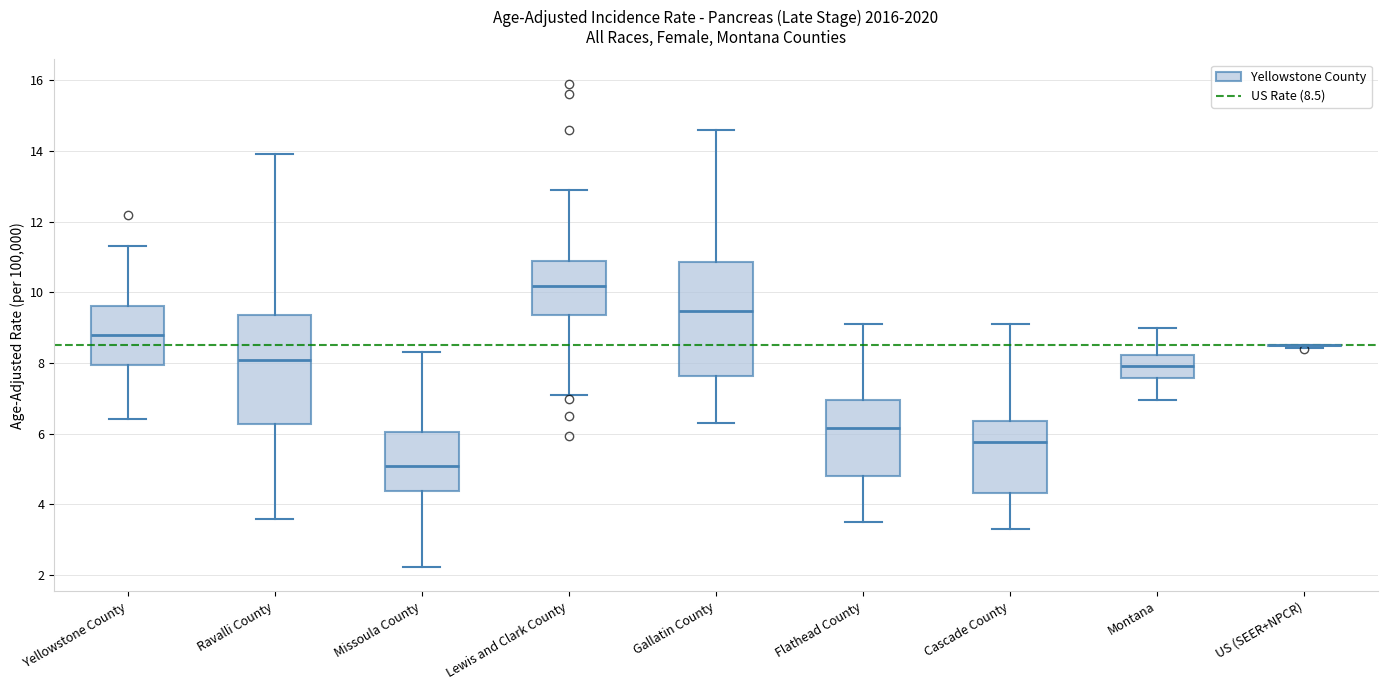

Reading left to right, read every box against the y-axis: the position of its median line, the range the box covers, and the ends of its whiskers. The values are not printed on the chart, so give them approximately, as read against the axis.

Yellowstone County: median 8.8, box 8.0 to 9.6, whiskers 6.4 to 11.4
Ravalli County: median 8.0, box 6.2 to 9.4, whiskers 3.6 to 14.0
Missoula County: median 5.0, box 4.4 to 6.0, whiskers 2.2 to 8.4
Lewis and Clark County: median 10.2, box 9.4 to 10.8, whiskers 7.0 to 12.8
Gallatin County: median 9.4, box 7.6 to 10.8, whiskers 6.4 to 14.6
Flathead County: median 6.2, box 4.8 to 7.0, whiskers 3.6 to 9.2
Cascade County: median 5.8, box 4.4 to 6.4, whiskers 3.4 to 9.2
Montana: median 8.0, box 7.6 to 8.2, whiskers 7.0 to 9.0
US (SEER+NPCR): box collapsed to a line at 8.4, whiskers 8.4 to 8.6